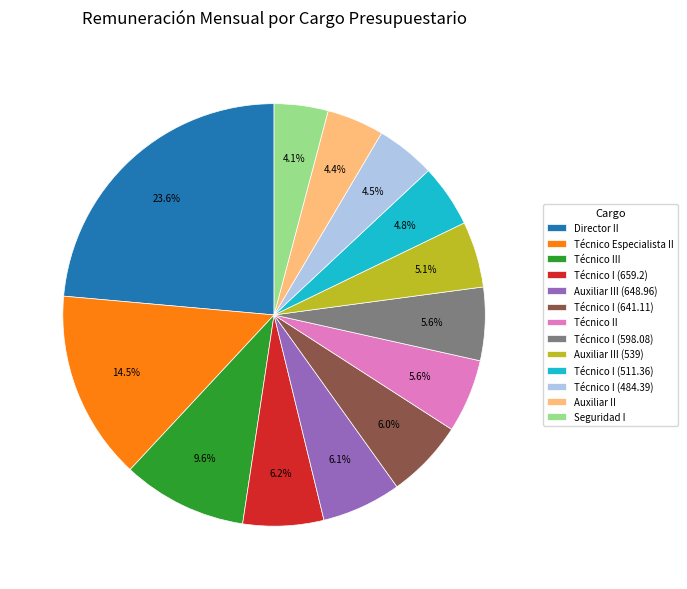

What is the largest slice in the pie chart?

Director II